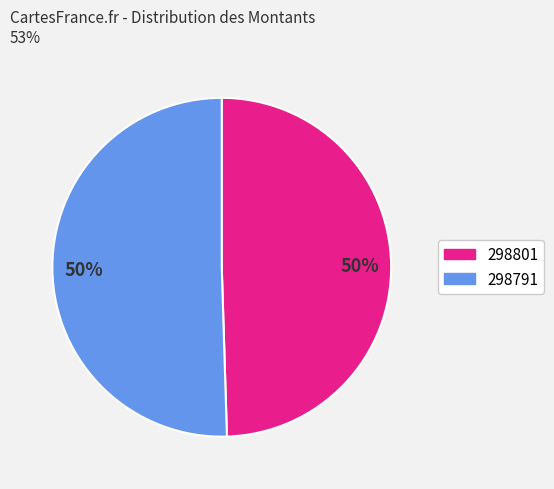

Which slice represents more than half of the pie?

298791